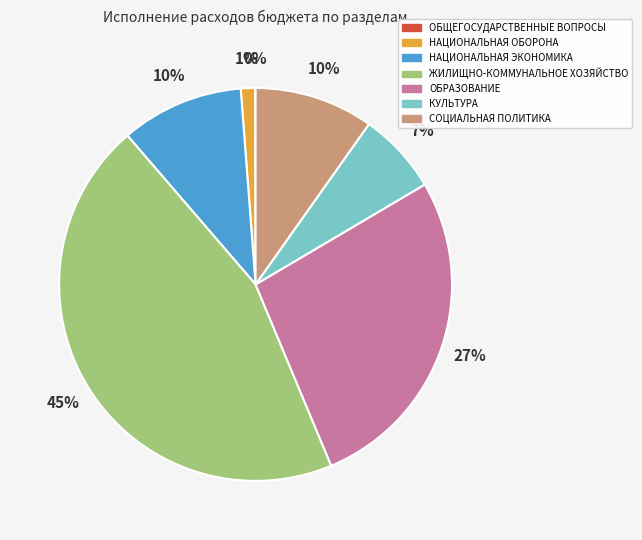

Does КУЛЬТУРА represent more than half of the total?

No